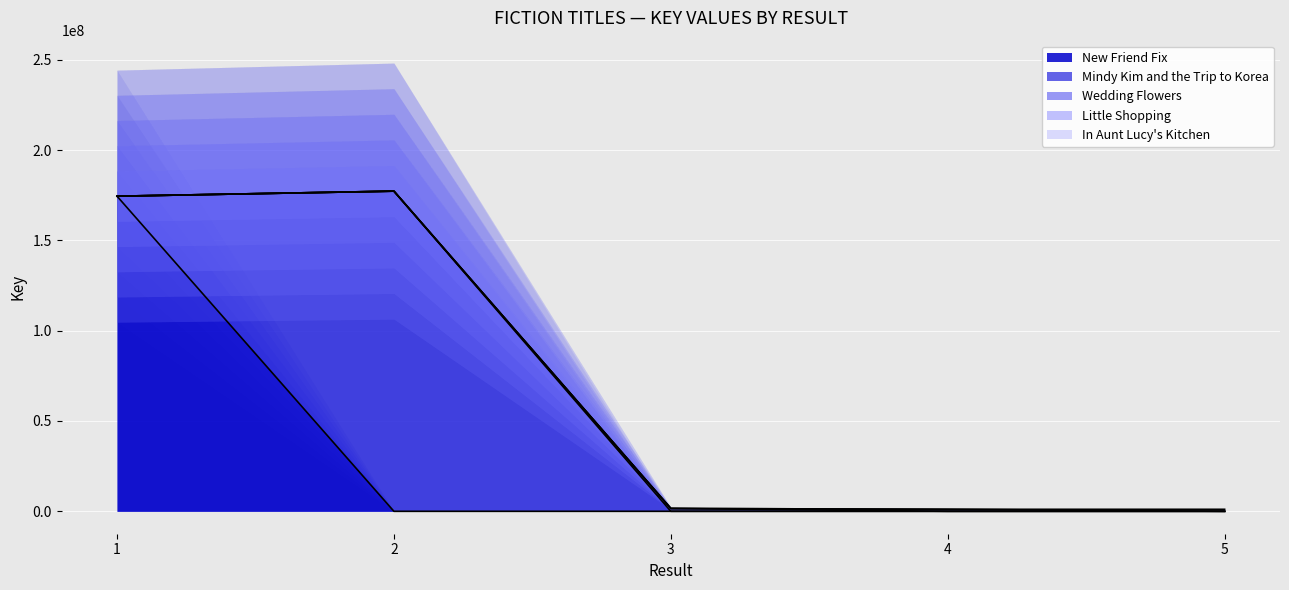

Where is Little Shopping nearest to the value 1110932?

1